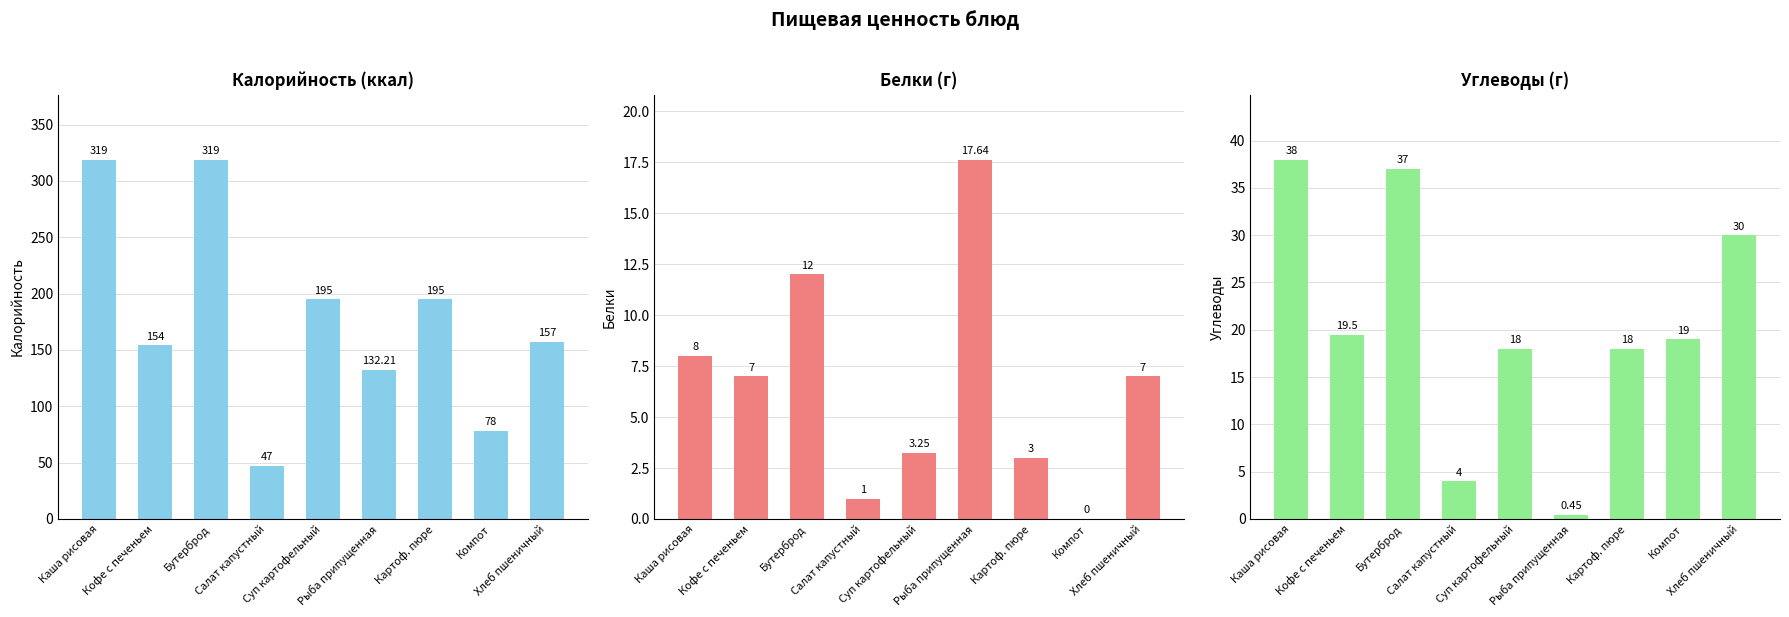

The Углеводы series shows 11.8 at Бутерброд. True or false?

False